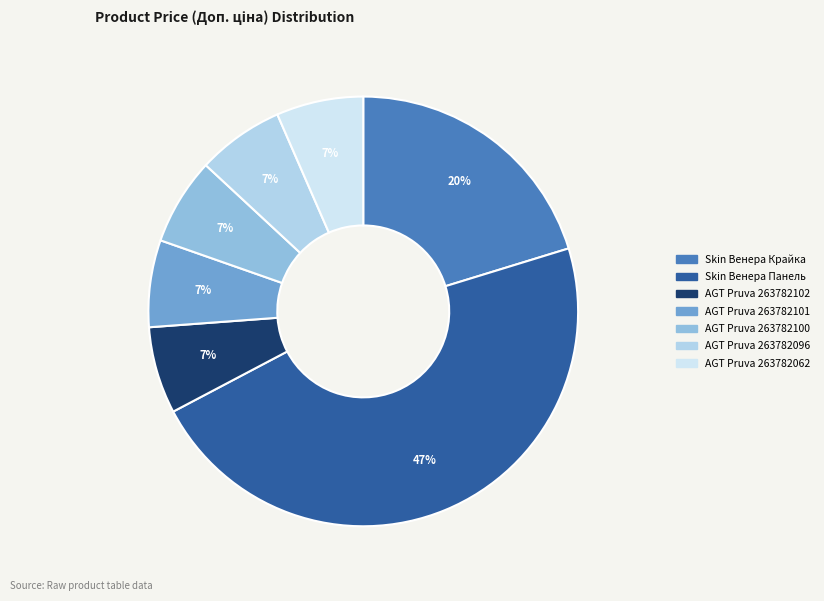

How many slices are in this pie chart?

7